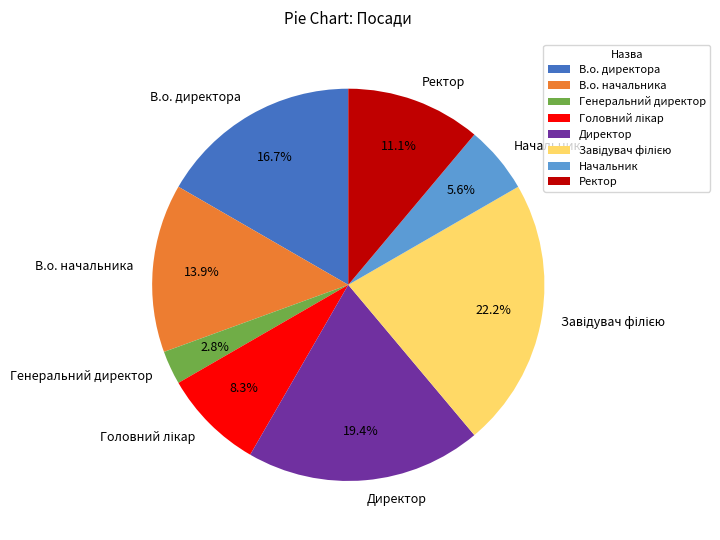

Which has a higher value, Ректор or Начальник?

Ректор